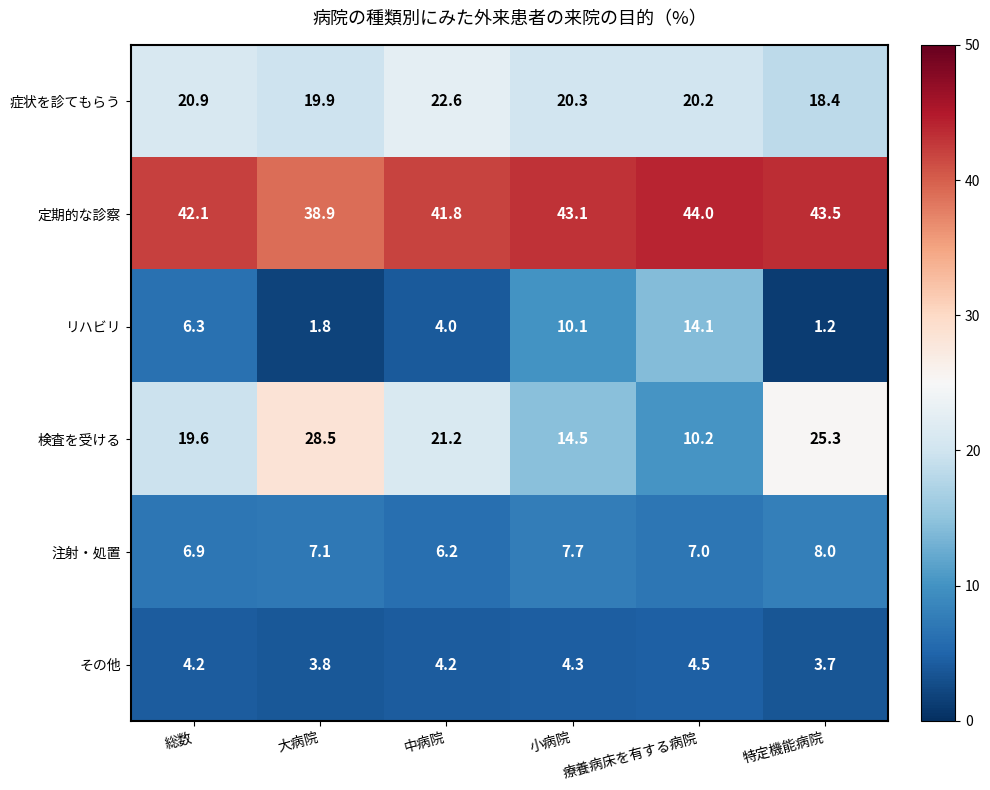

What is the difference between the 定期的な診察 values at 小病院 and 療養病床を有する病院?

0.9